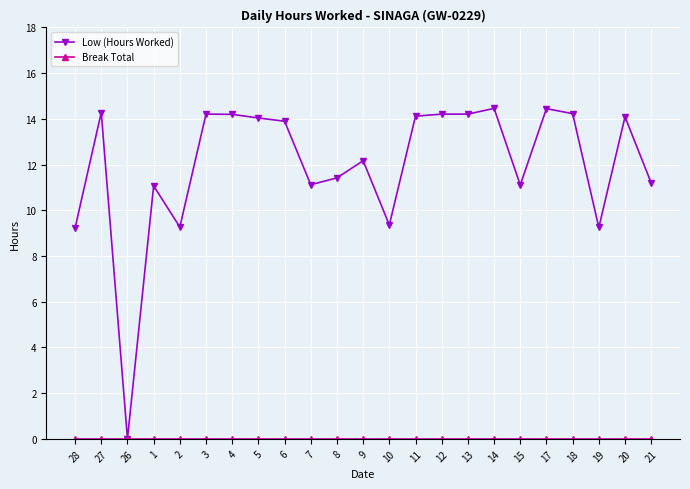

What is the sum of all Low (Hours Worked) values?

275.6